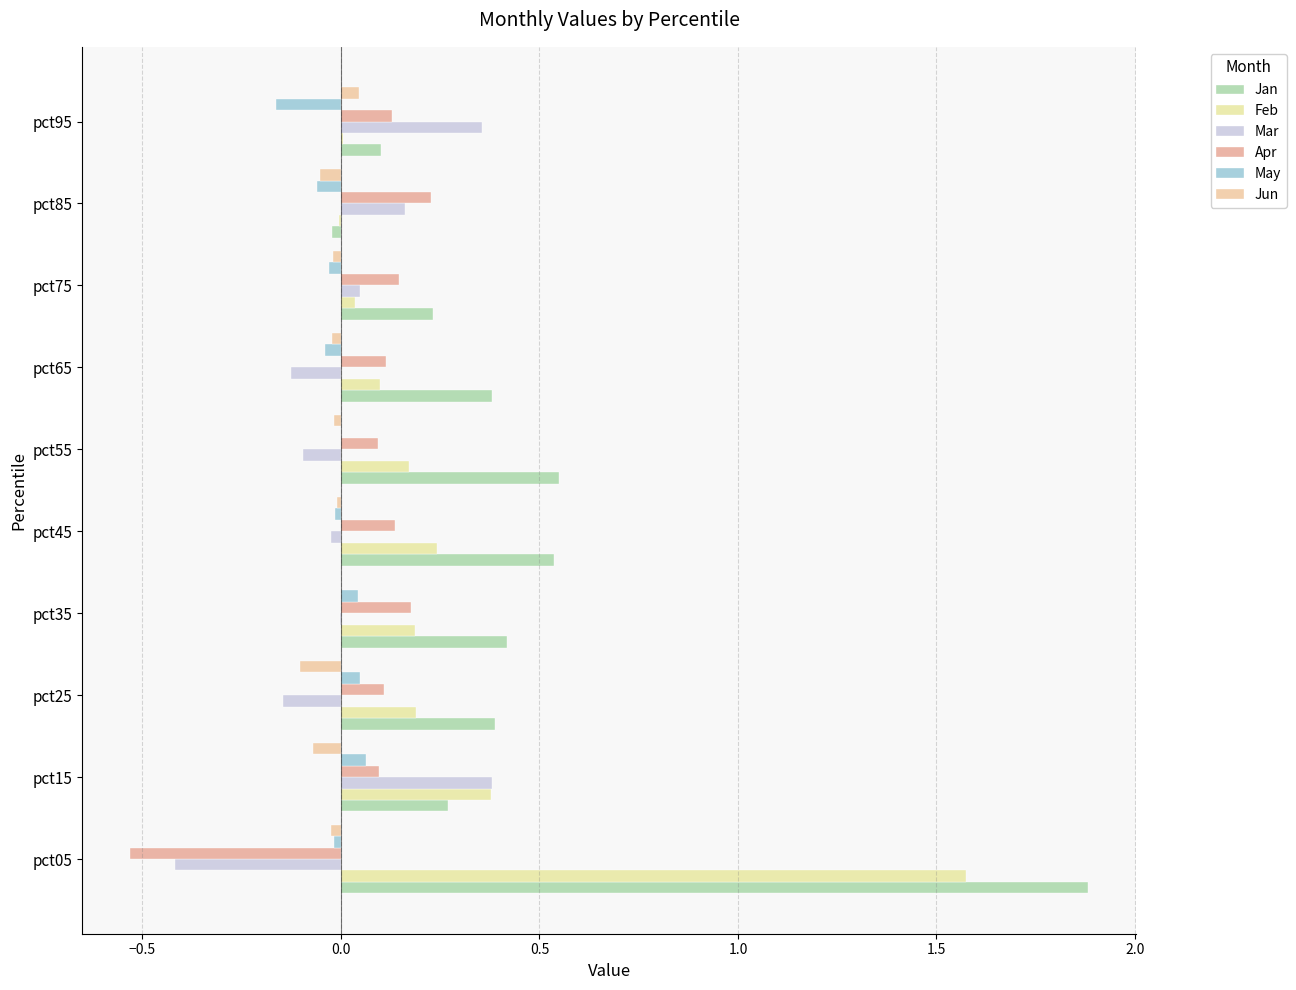

How many series are shown in this chart?

6